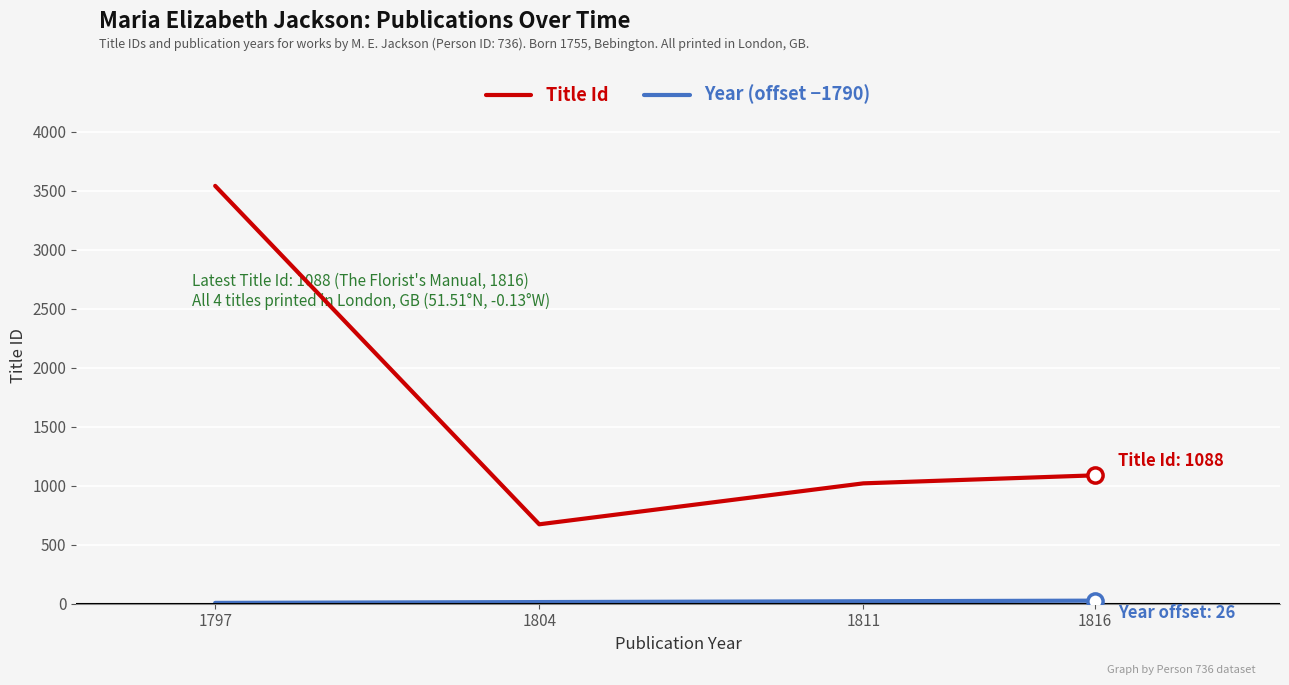

Which series has the widest spread of values?

Title Id